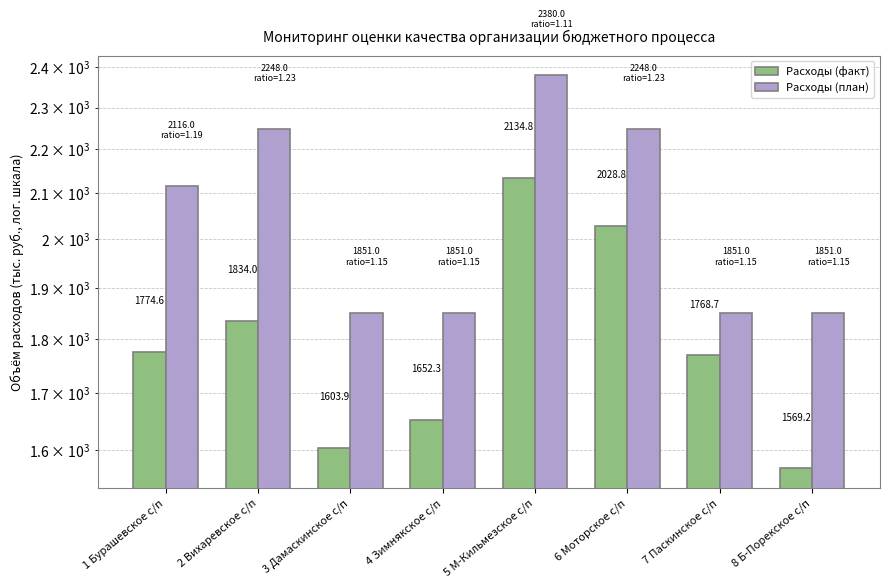

What is the total value across all series at 3 Дамаскинское с/п?

3454.9